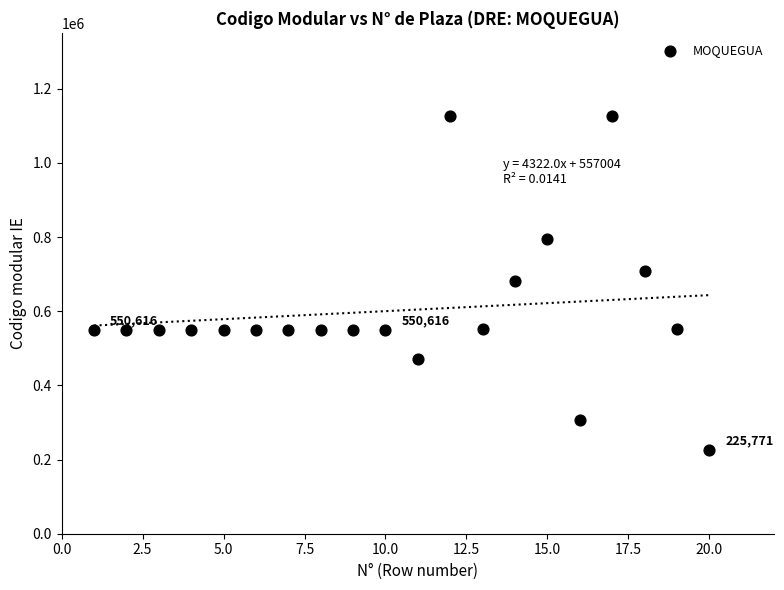

What is the range of Y values (max minus min)?

899845